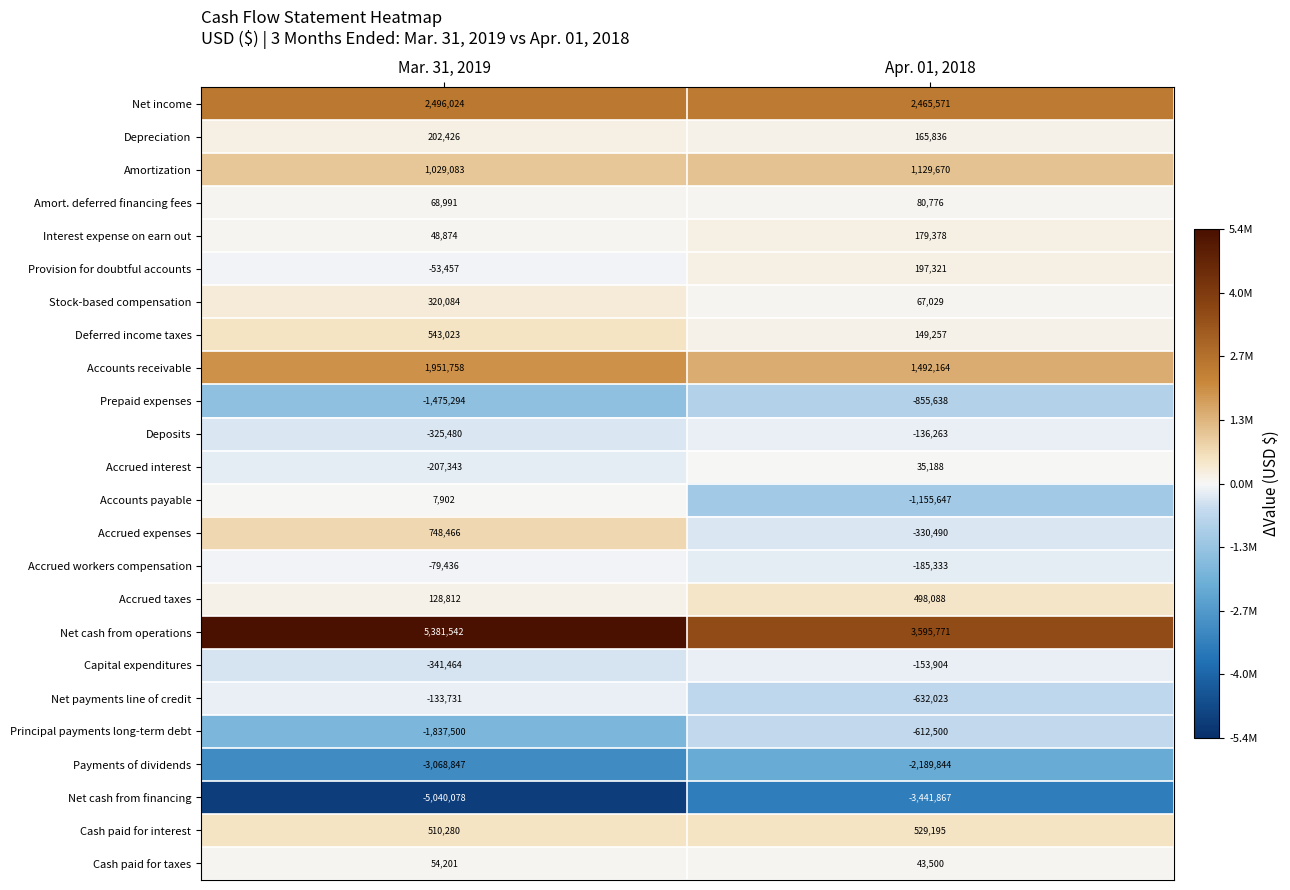

The value of Prepaid expenses at Mar. 31, 2019 is -1475294. True or false?

True